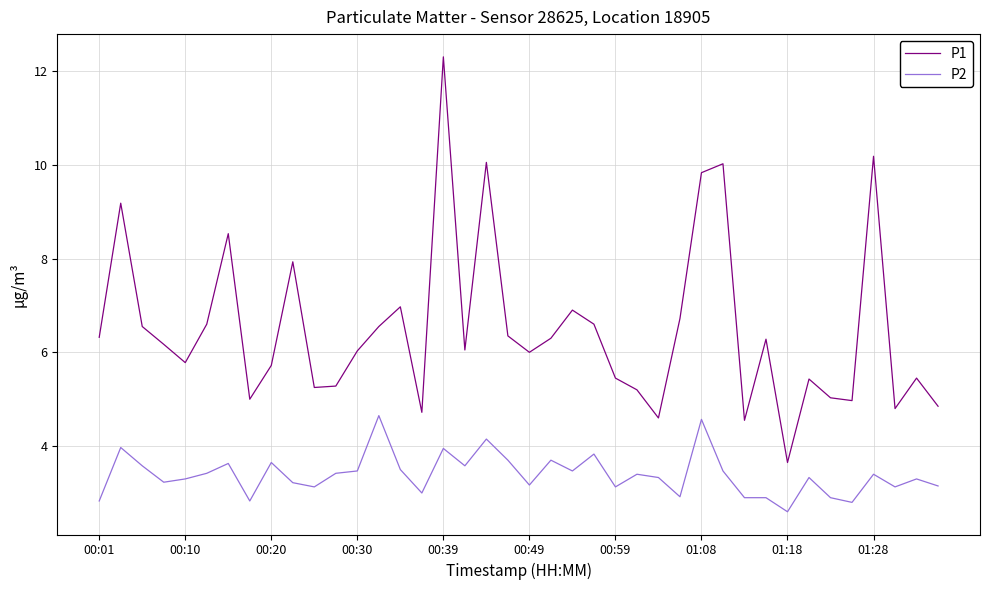

What is the maximum value for P2?

4.7